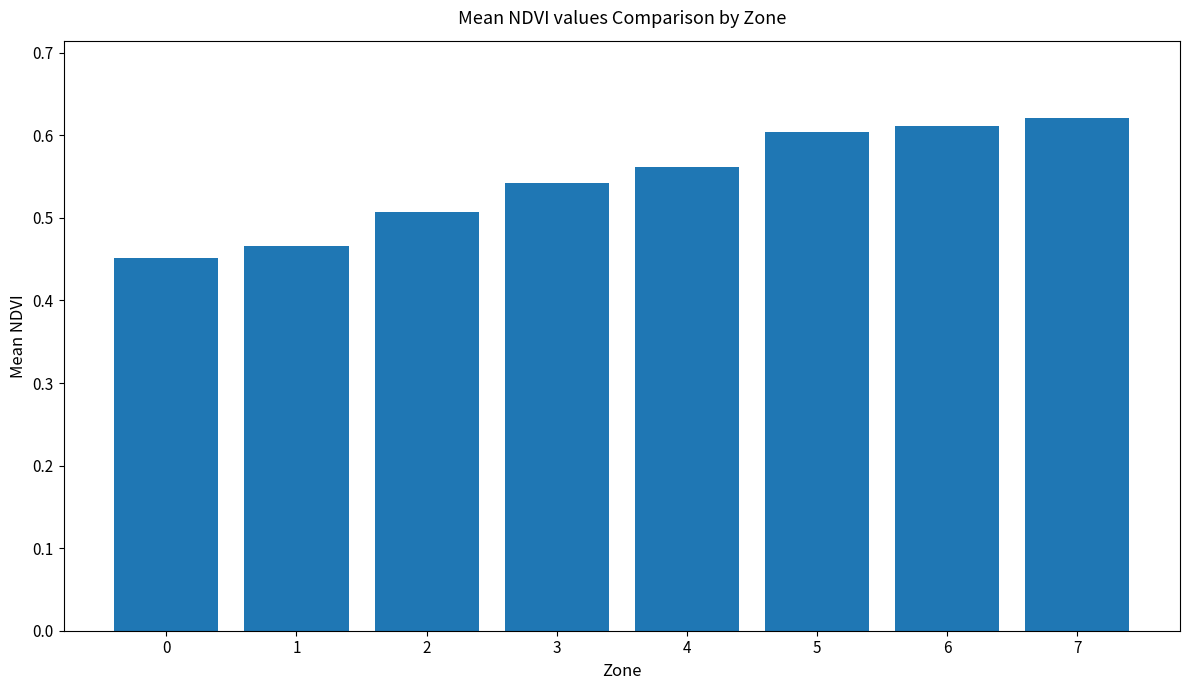

The chart shows a value of 0.1 at 1. True or false?

False